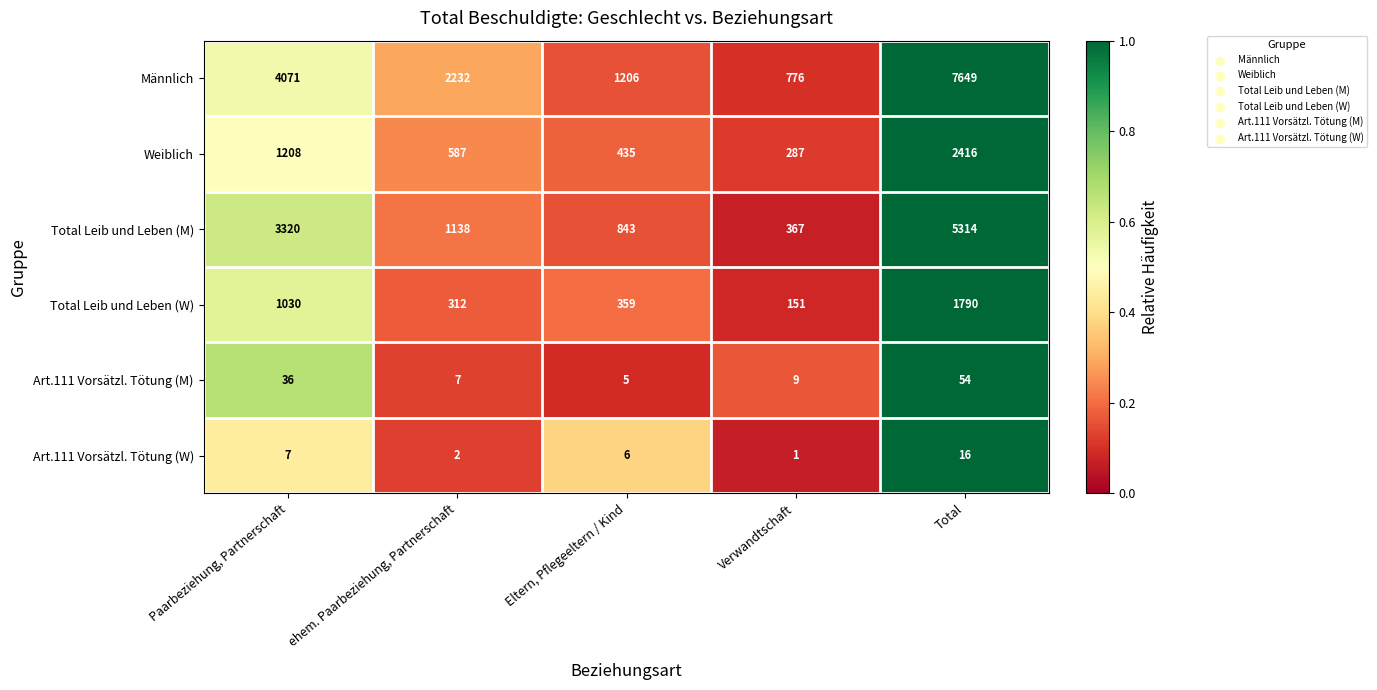

At which label is Art.111 Vorsätzl. Tötung (M) closest to 29?

Paarbeziehung, Partnerschaft